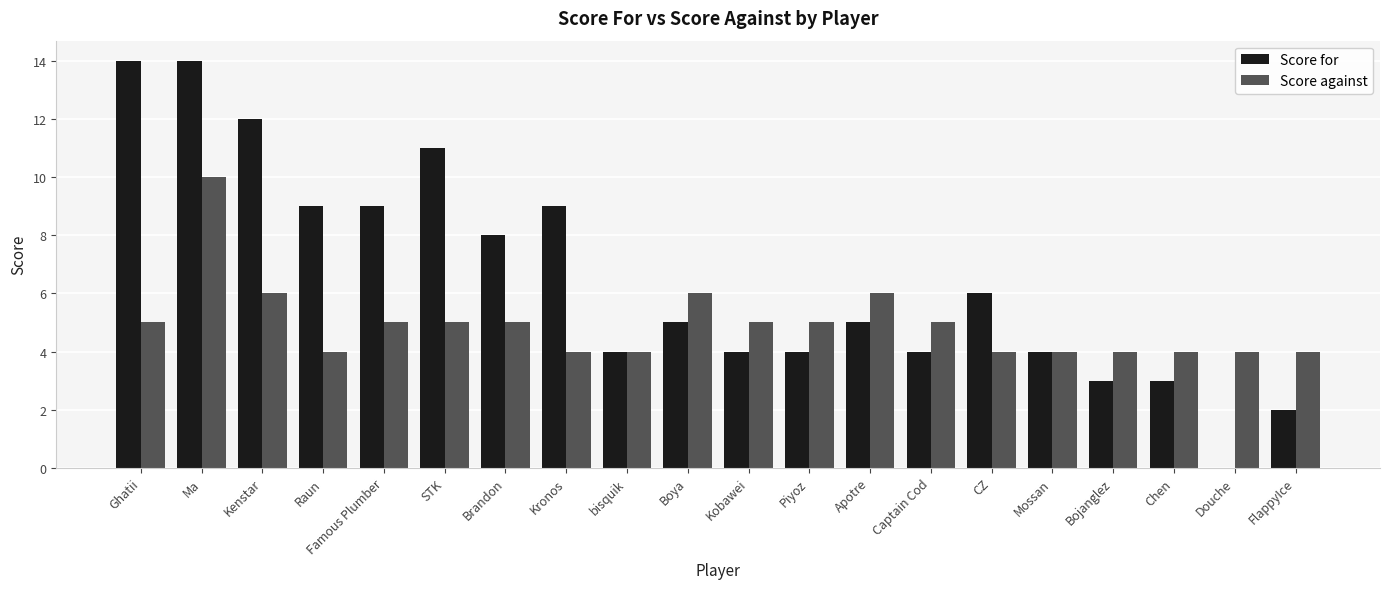

Reading left to right, extract all data points from this chart.

Score for: 14	14	12	9	9	11	8	9	4	5	4	4	5	4	6	4	3	3	0	2
Score against: 5	10	6	4	5	5	5	4	4	6	5	5	6	5	4	4	4	4	4	4